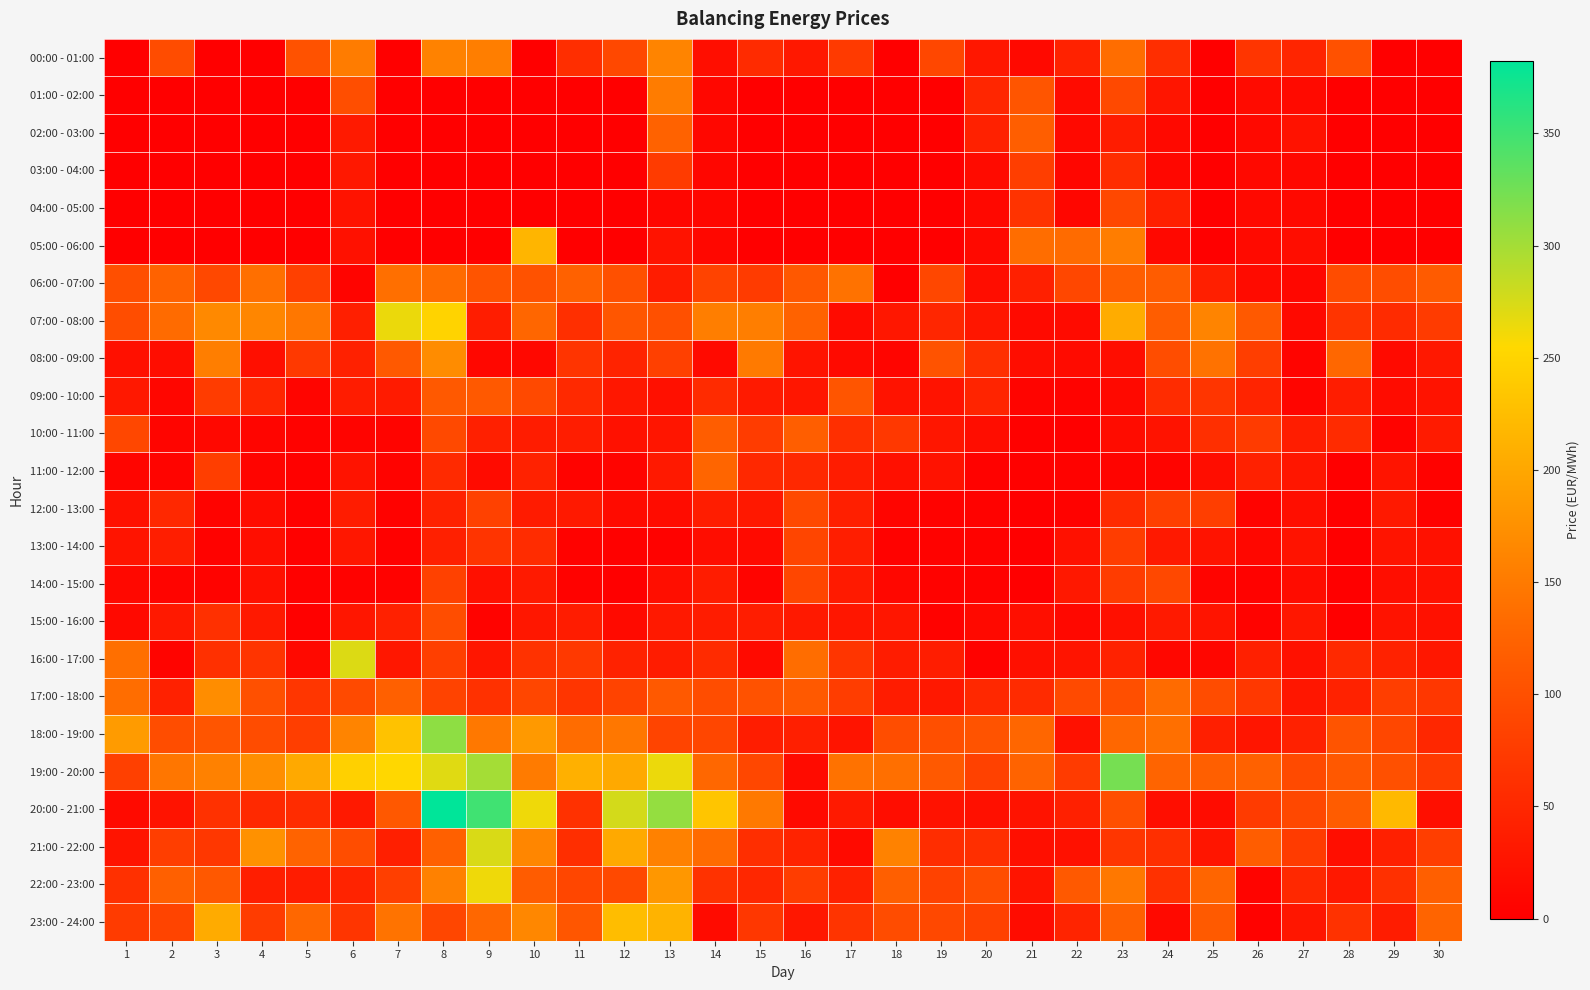

Which series changed the most between 12 and 21?

20:00 - 21:00